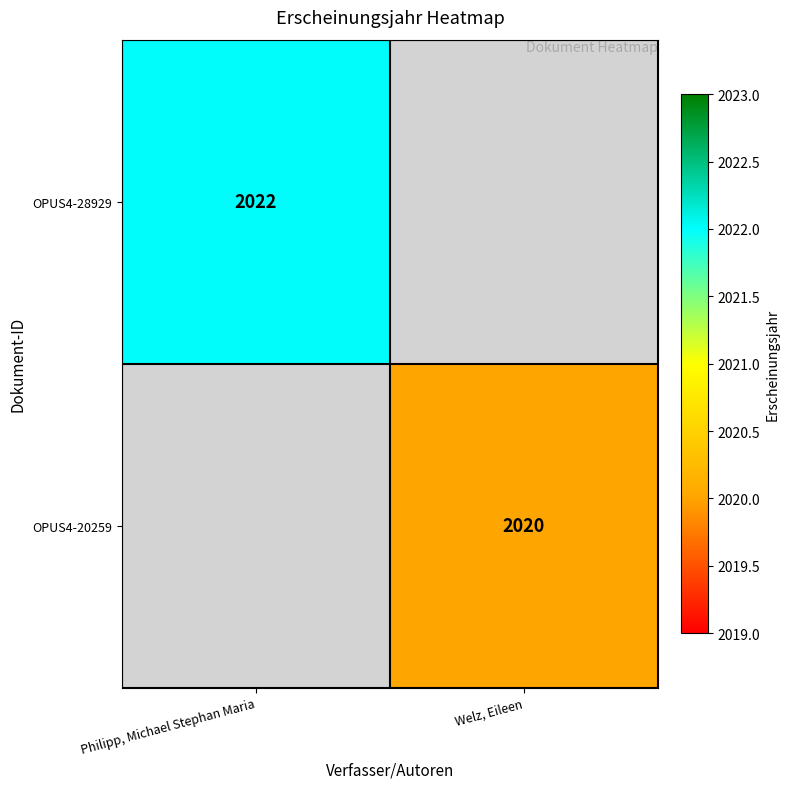

Which category has the highest value across all series?

Philipp, Michael Stephan Maria